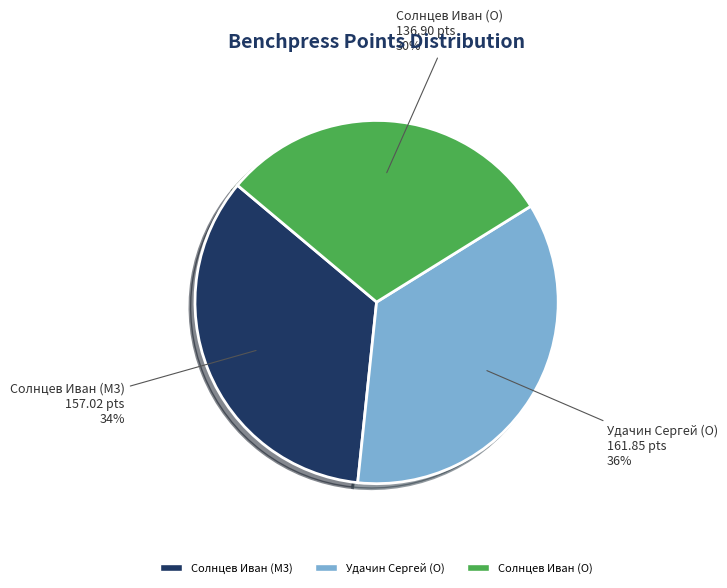

Do Солнцев Иван (M3) and Удачин Сергей (O) together represent more than half of the pie?

Yes